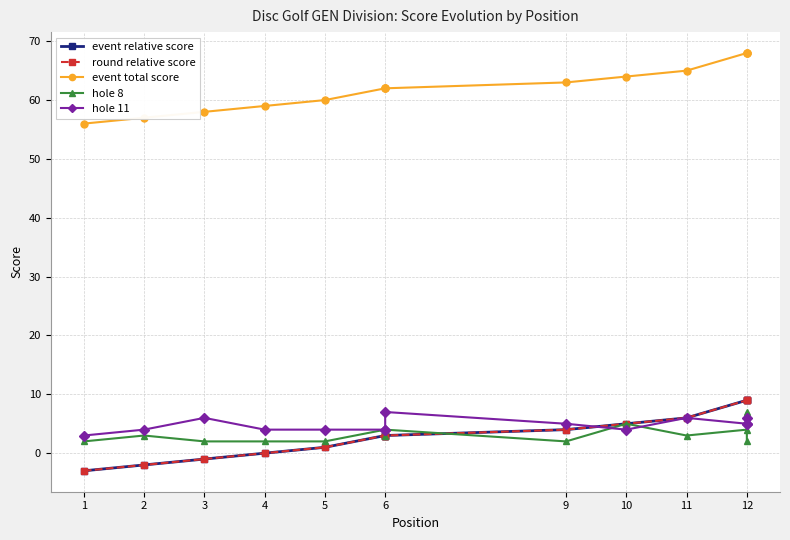

How many lines are shown in the chart?

5